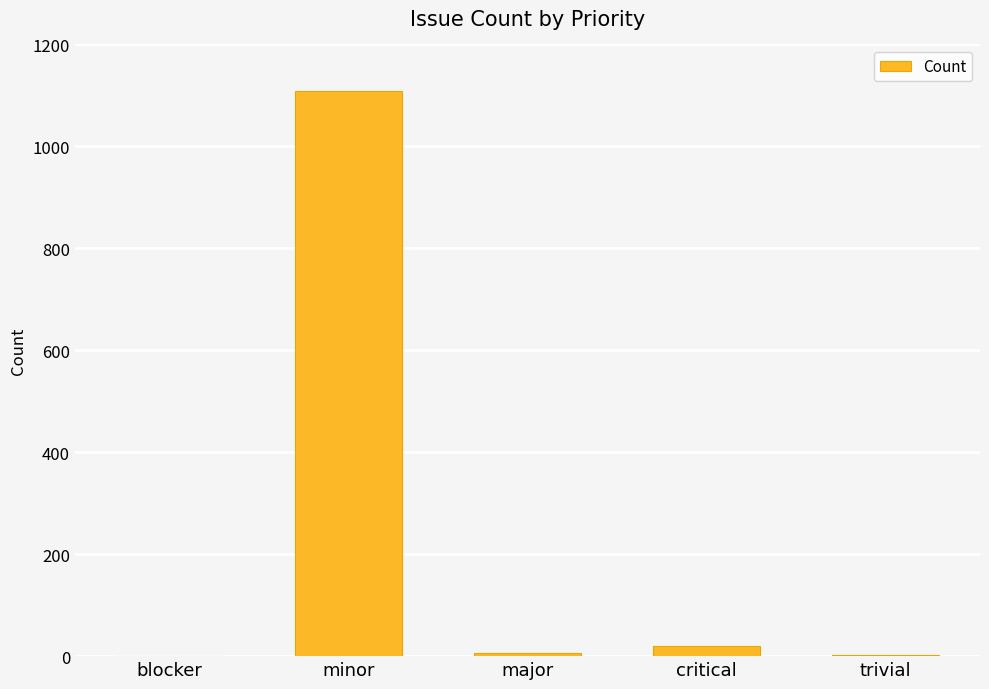

The chart shows a value of 1108 at minor. True or false?

True